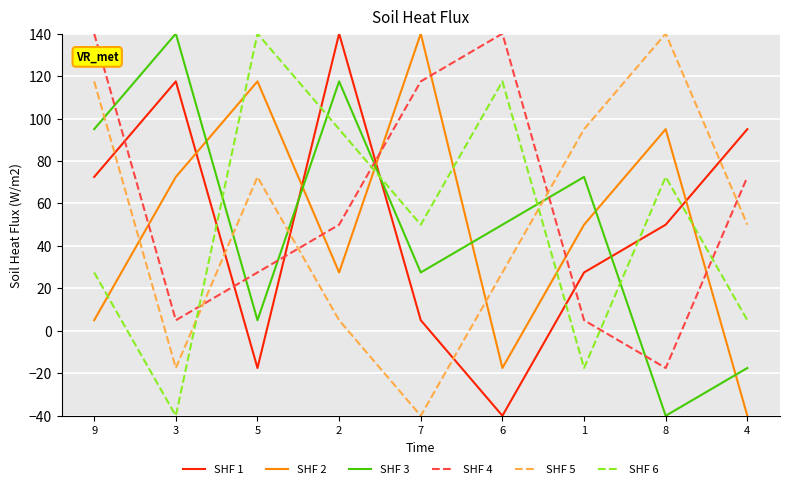

How many categories are shown in the chart?

9